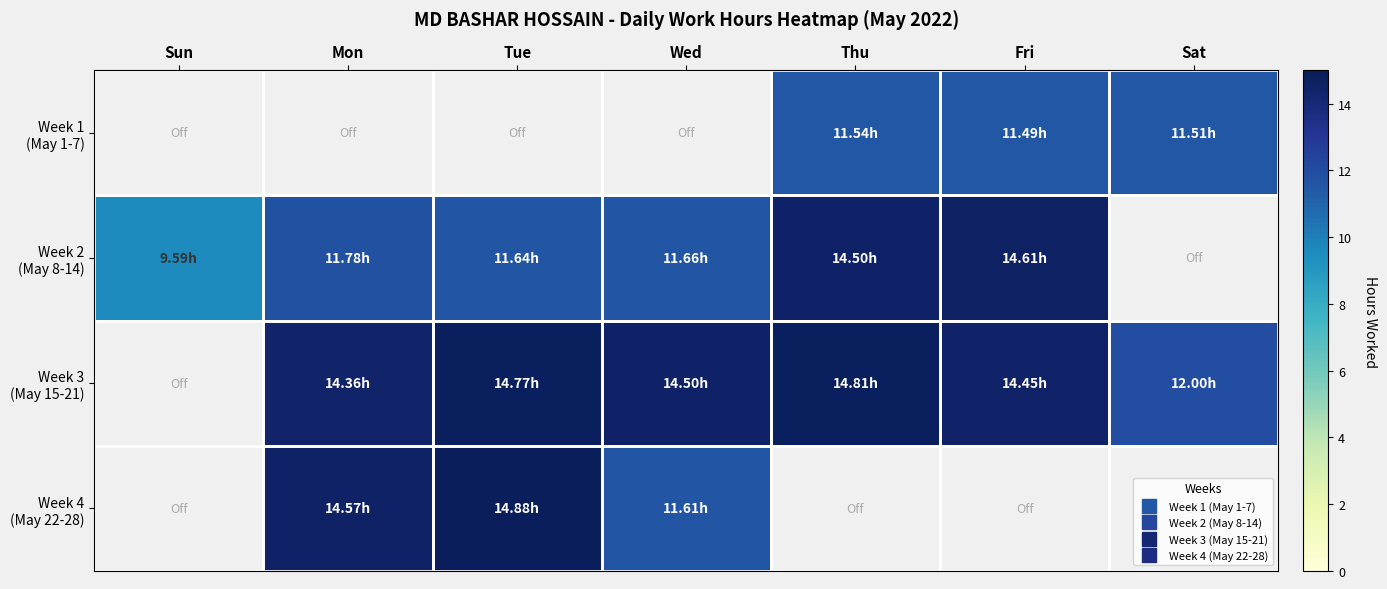

Is it true that Week 2 (May 8-14) equals 11.7 at Wed?

True